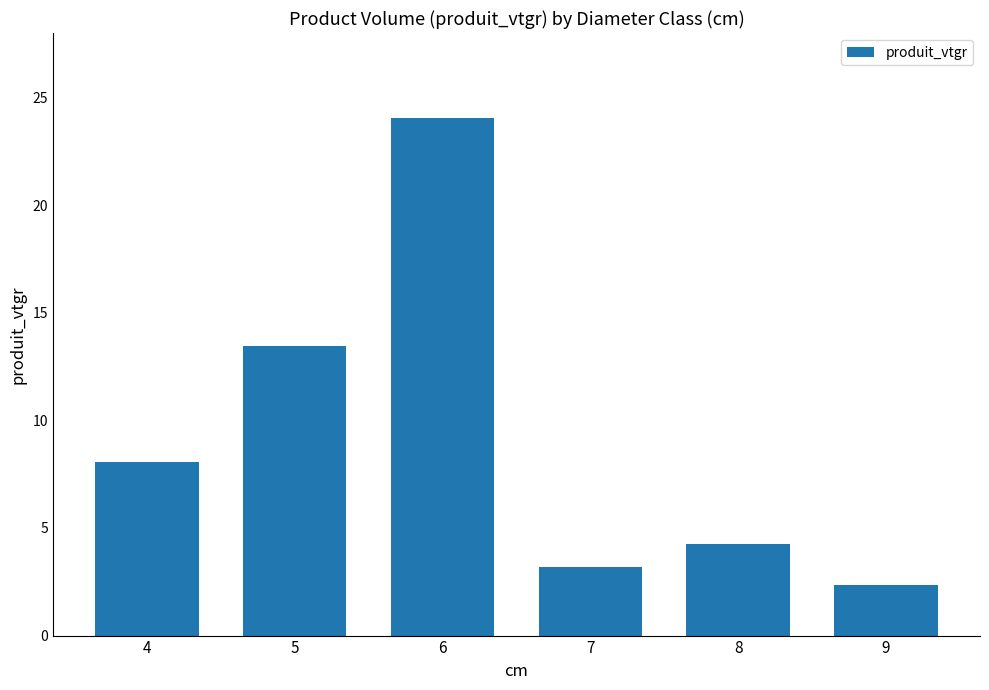

What is the sum of all values?

55.3